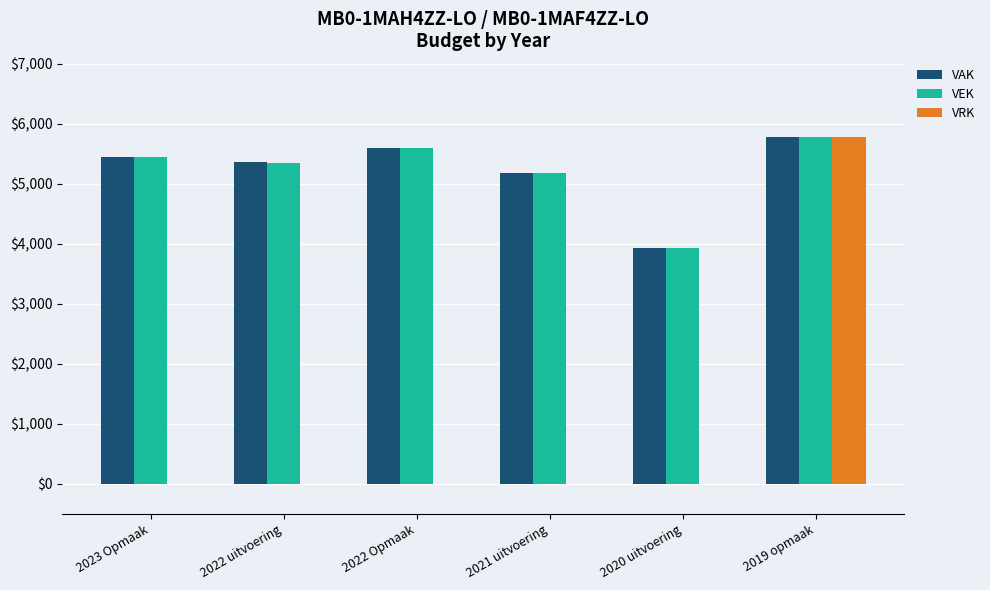

At which label does VEK reach its peak?

2019 opmaak